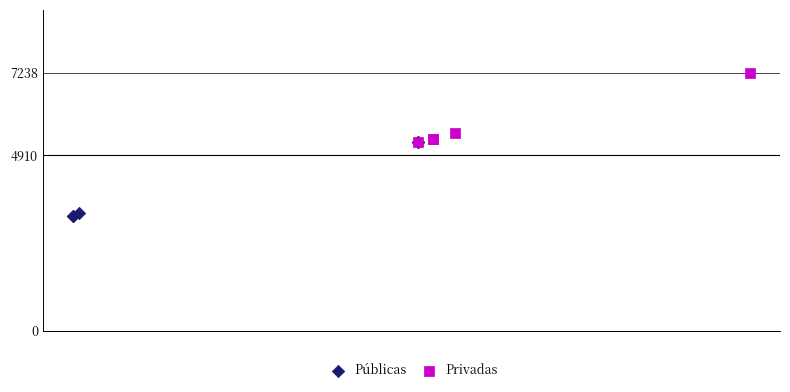

Which series reaches the maximum Y coordinate?

Privadas